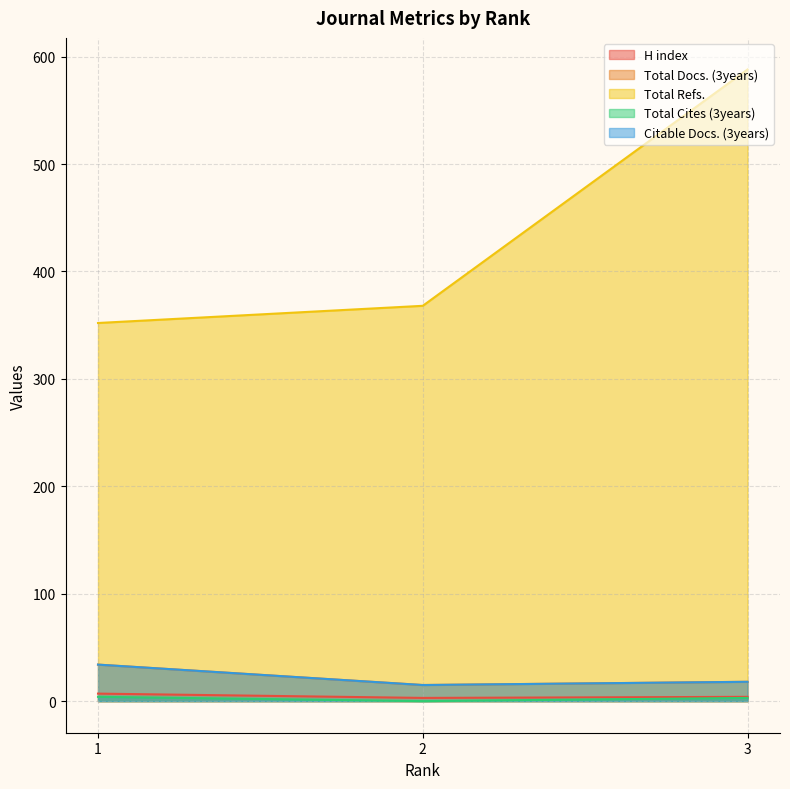

Reading left to right, what are all the values shown in this chart?

H index: 7	3	4
Total Docs. (3years): 34	15	18
Total Refs.: 352	368	588
Total Cites (3years): 4	0	3
Citable Docs. (3years): 34	15	18